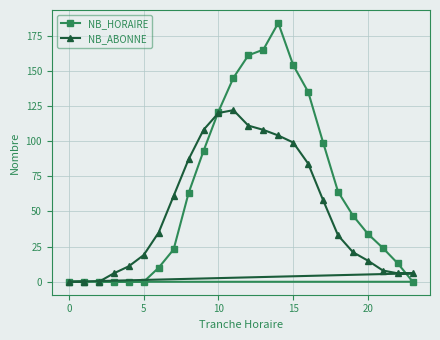

Rank the series by their maximum value, from highest to lowest.

NB_HORAIRE, NB_ABONNE